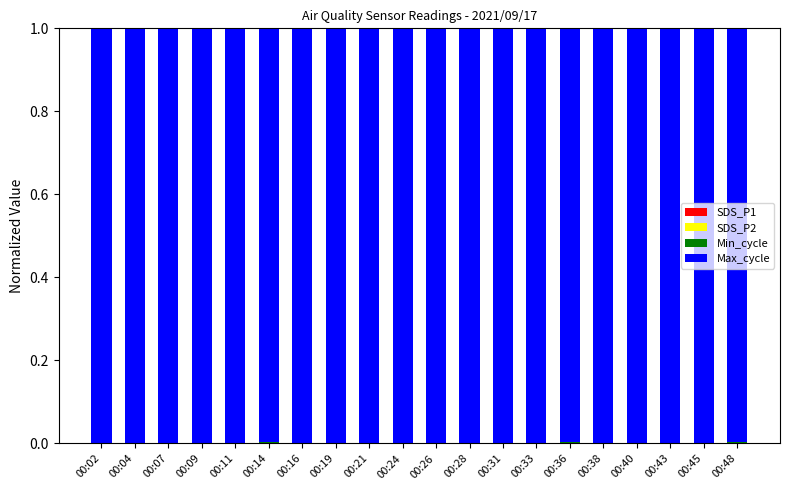

How many SDS_P1 values are between 0 and 1?

20